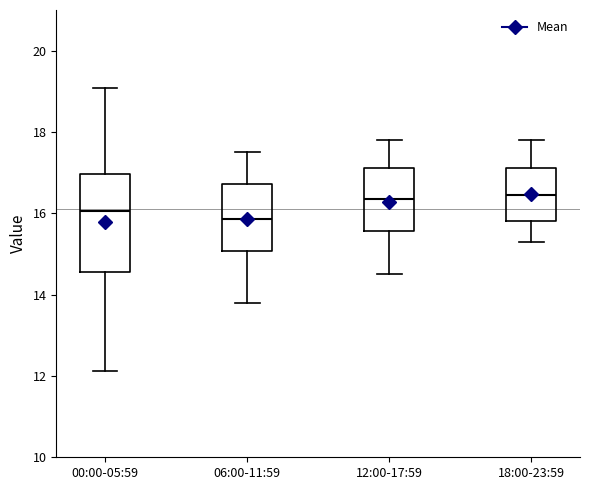

Comparing the boxes themselves (not the whiskers), which one is the tallest?

00:00-05:59